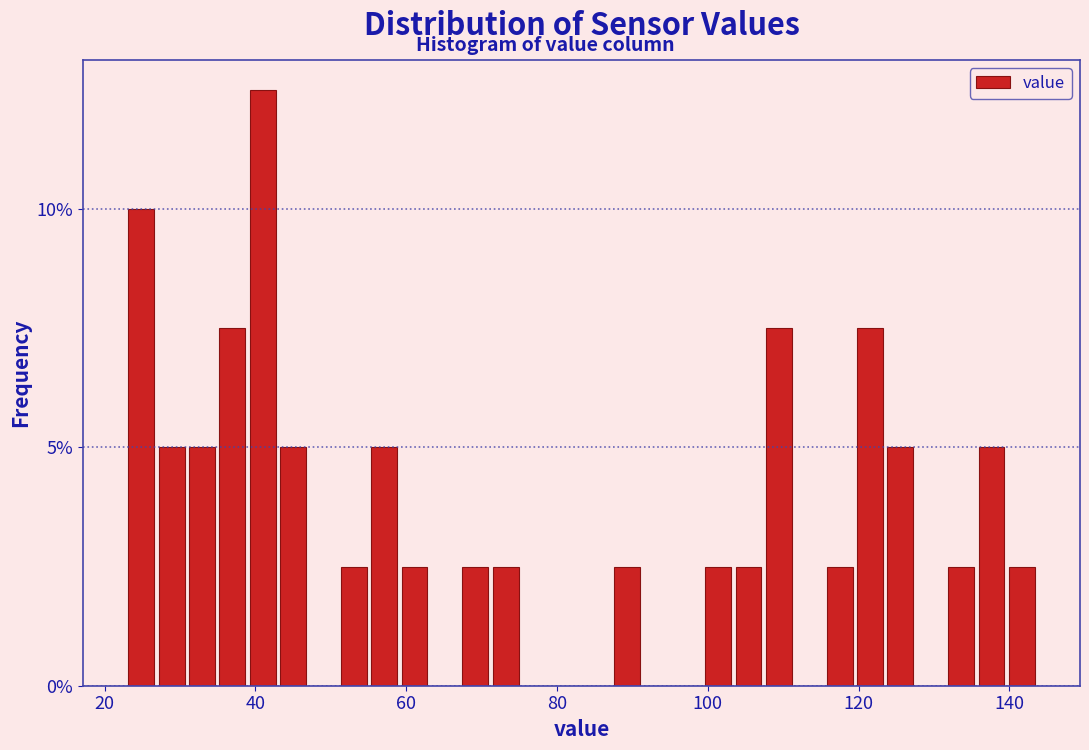

Around what value on the x-axis is the tallest bar? Give the approximate position of its centre, as read against the axis.

40